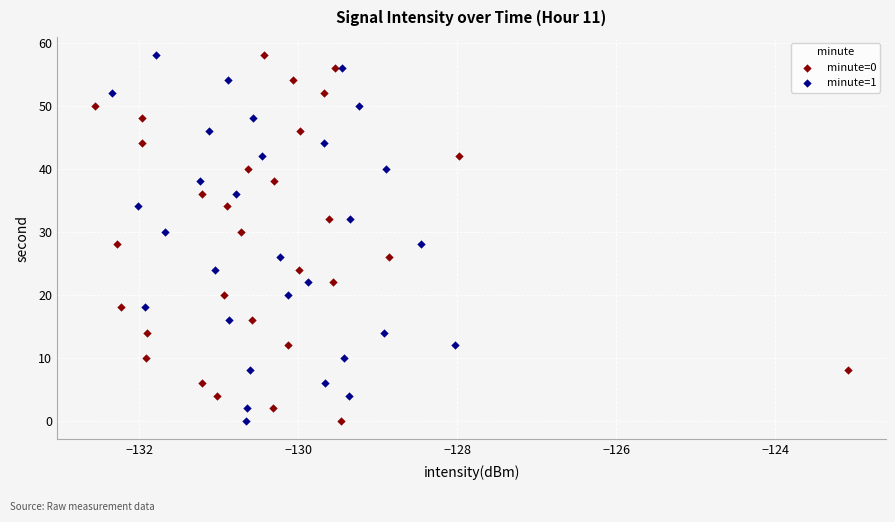

What are all the series names shown in the legend?

minute=0, minute=1